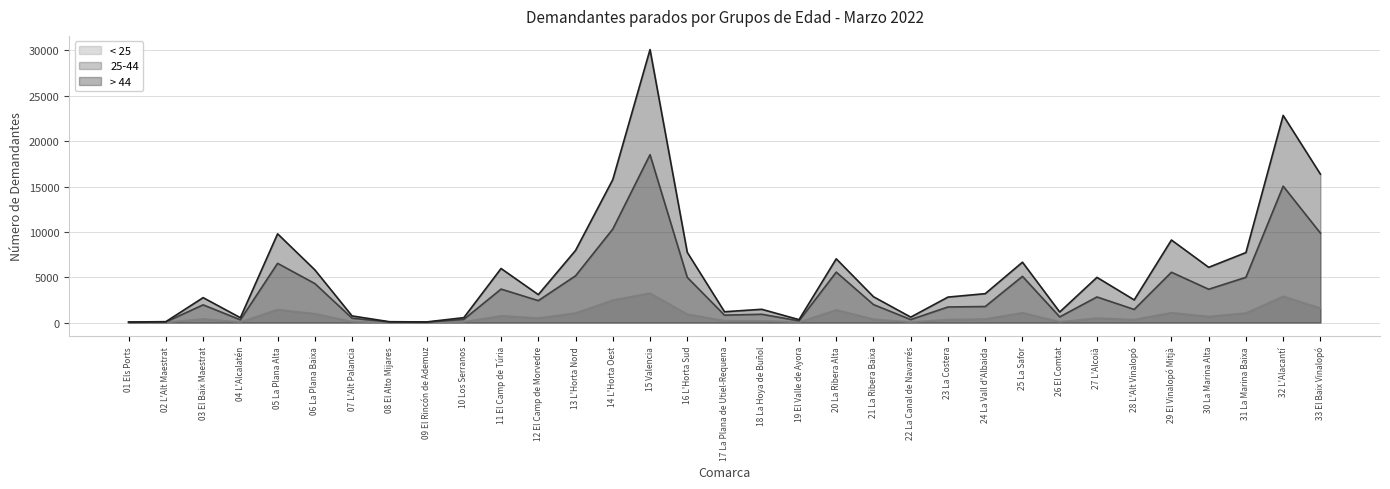

Between 01 Els Ports and 03 El Baix Maestrat, which series saw the biggest shift?

> 44